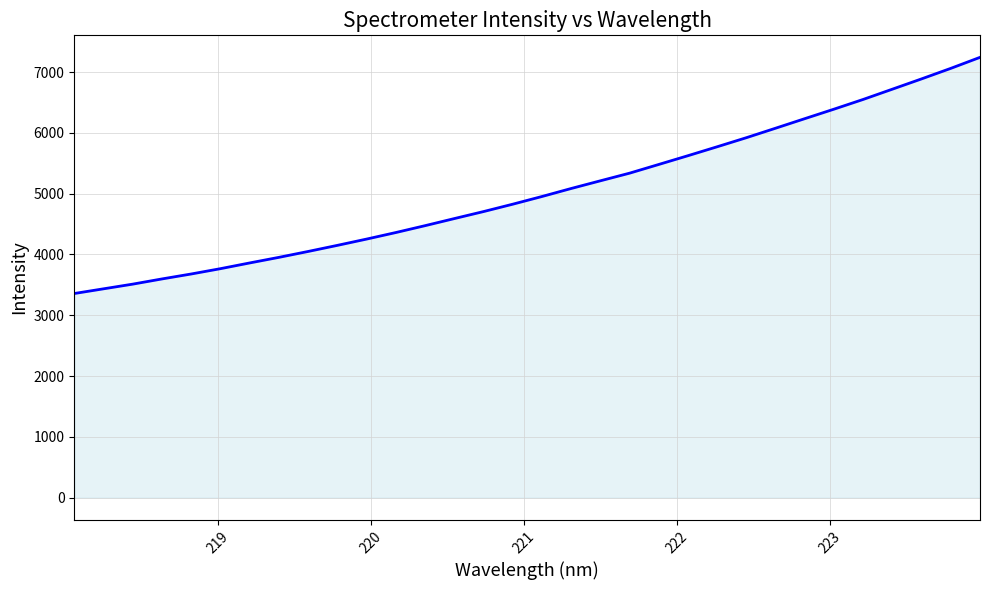

What is the greatest value displayed?

7241.2